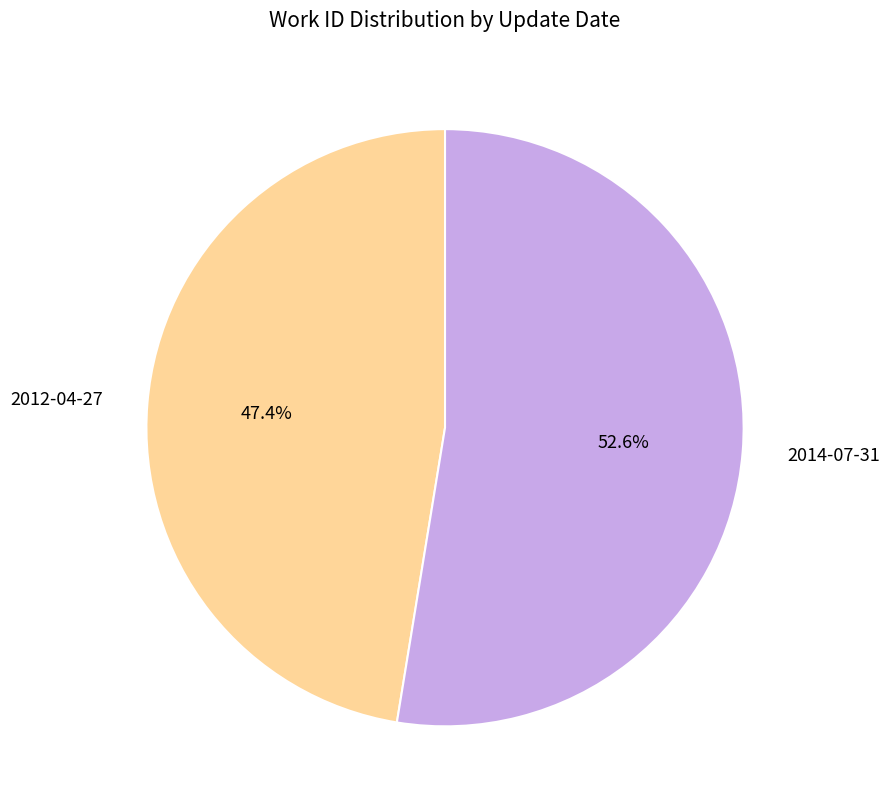

True or false: 2012-04-27 accounts for 57% of the total.

False